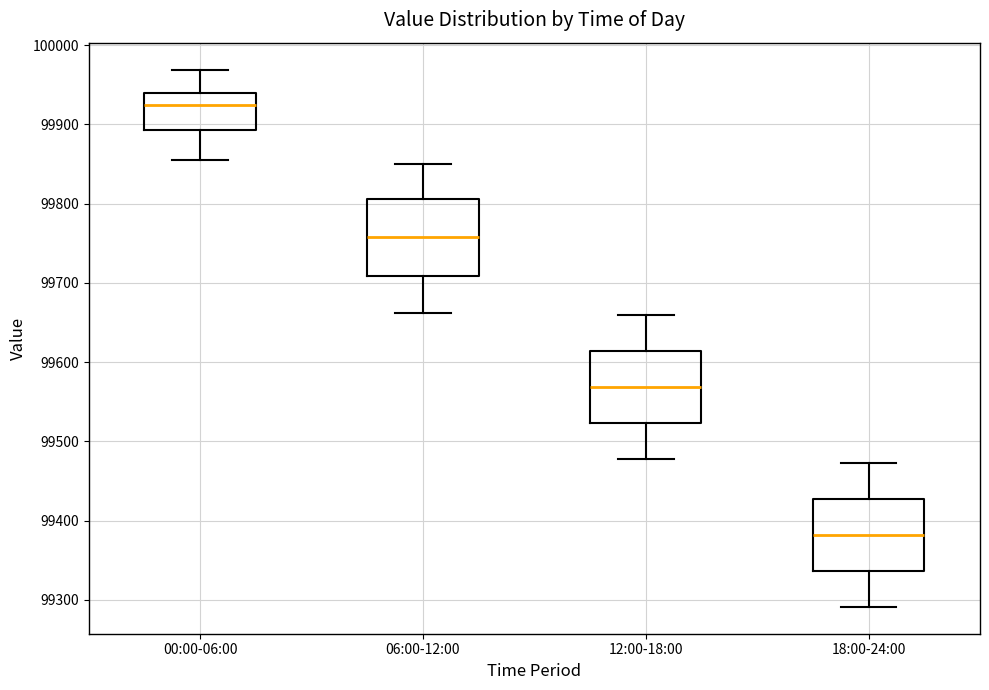

Which box has the lowest median line?

18:00-24:00